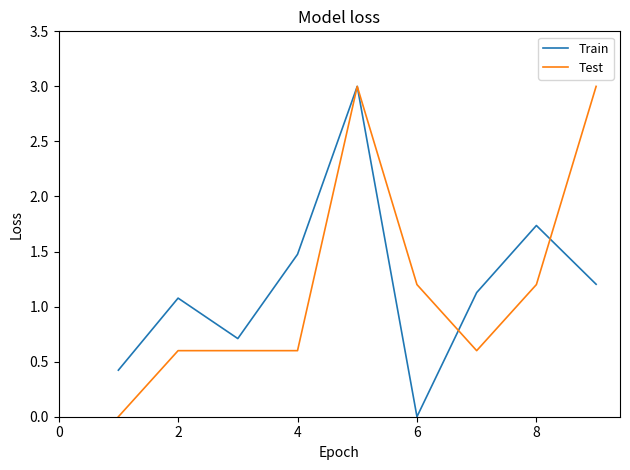

What is the greatest value displayed?

3.0